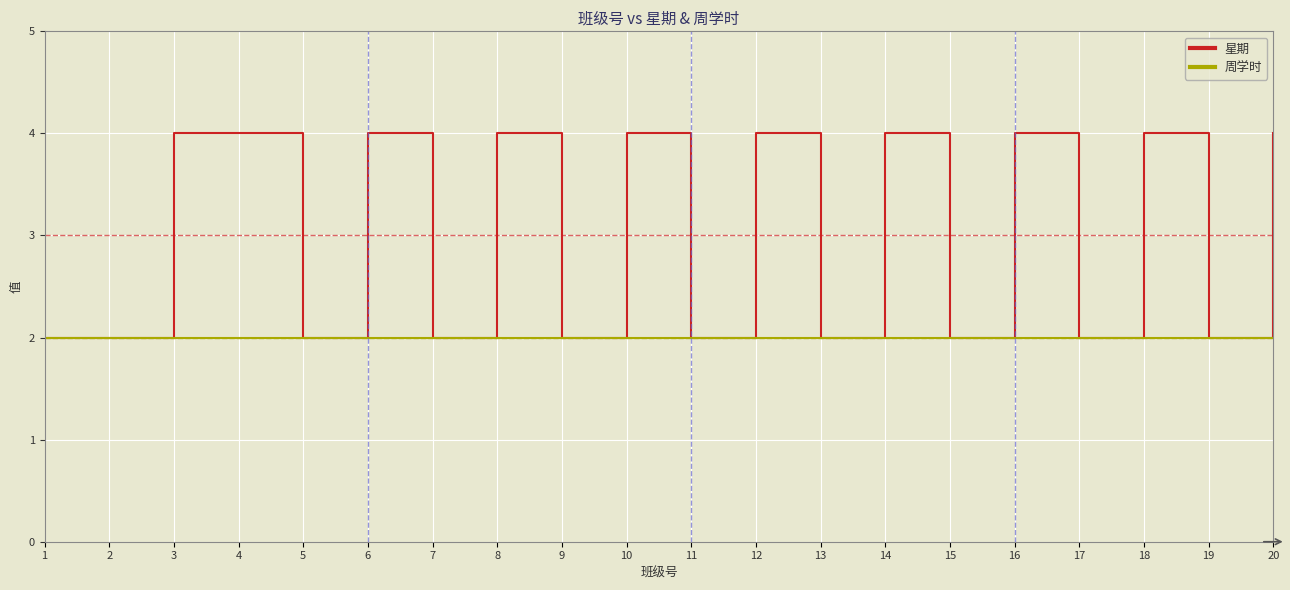

Is the value of 周学时 at 8 greater than the value of 星期 at 6?

No